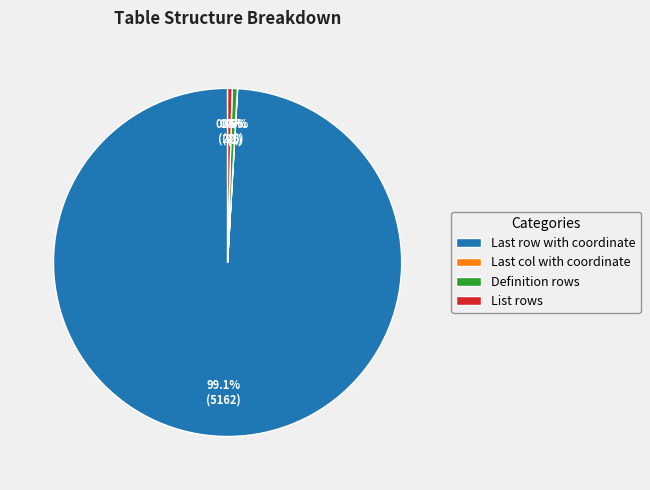

Which slice is the largest?

Last row with coordinate